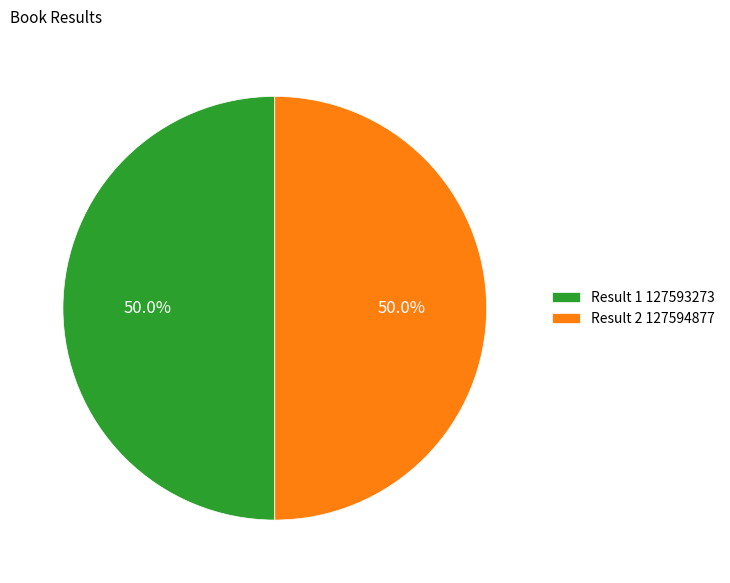

Do Result 1 127593273 and Result 2 127594877 together represent more than half of the pie?

Yes